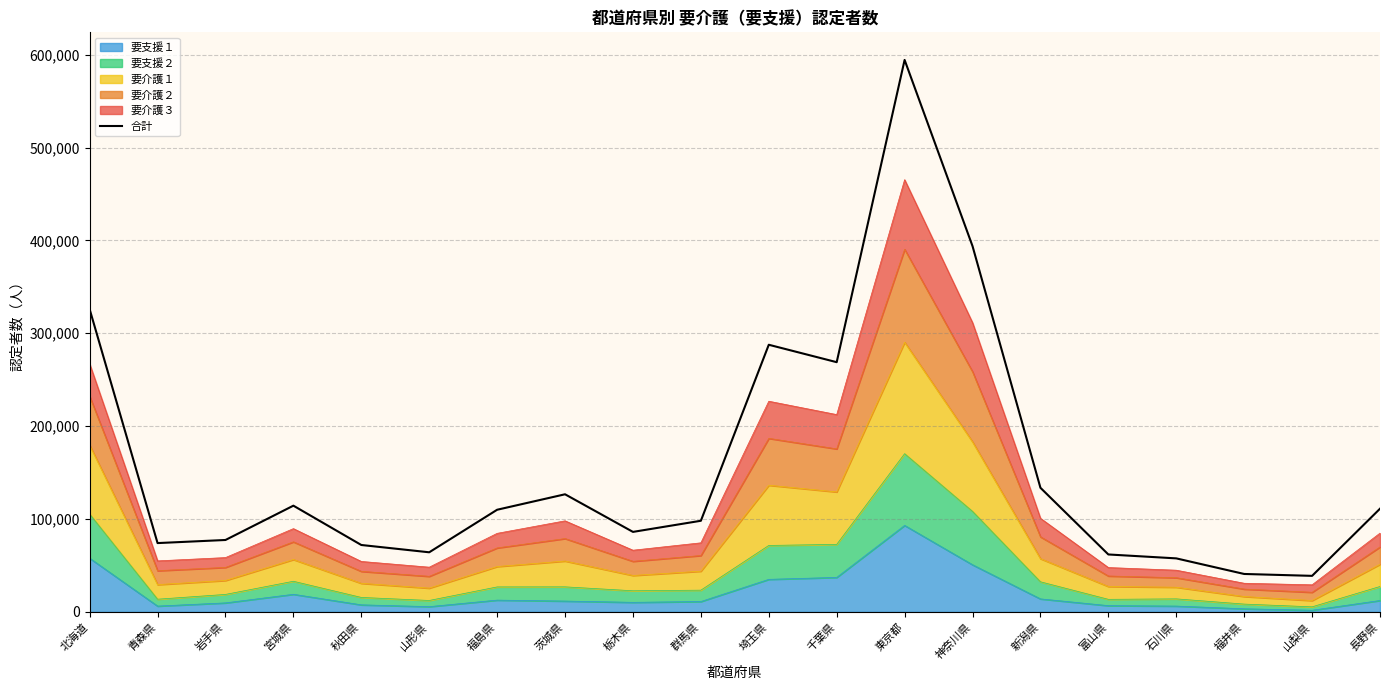

How many data points are above 109948?

9